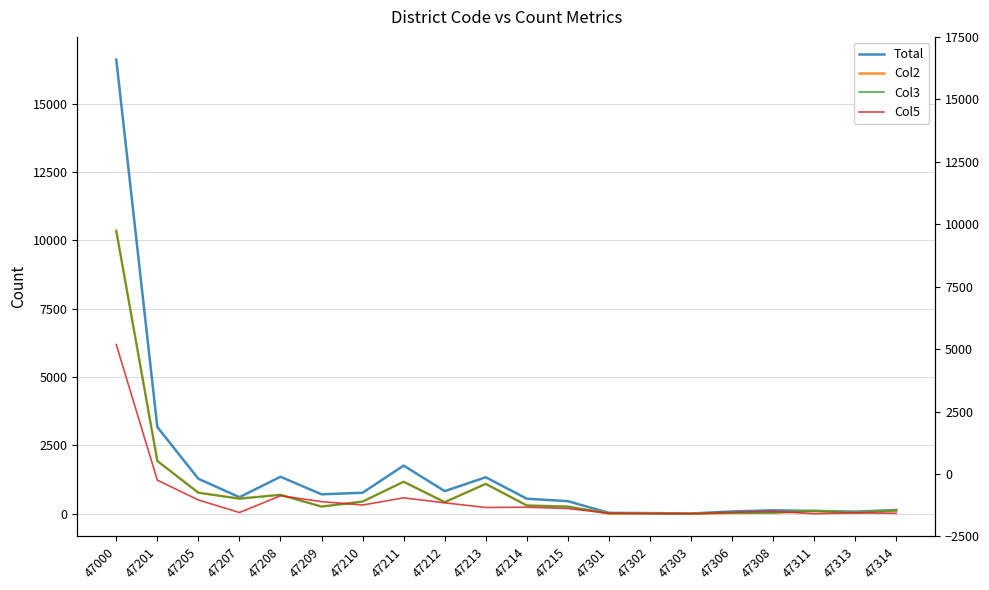

Which series changed the most between 47201 and 47212?

Total